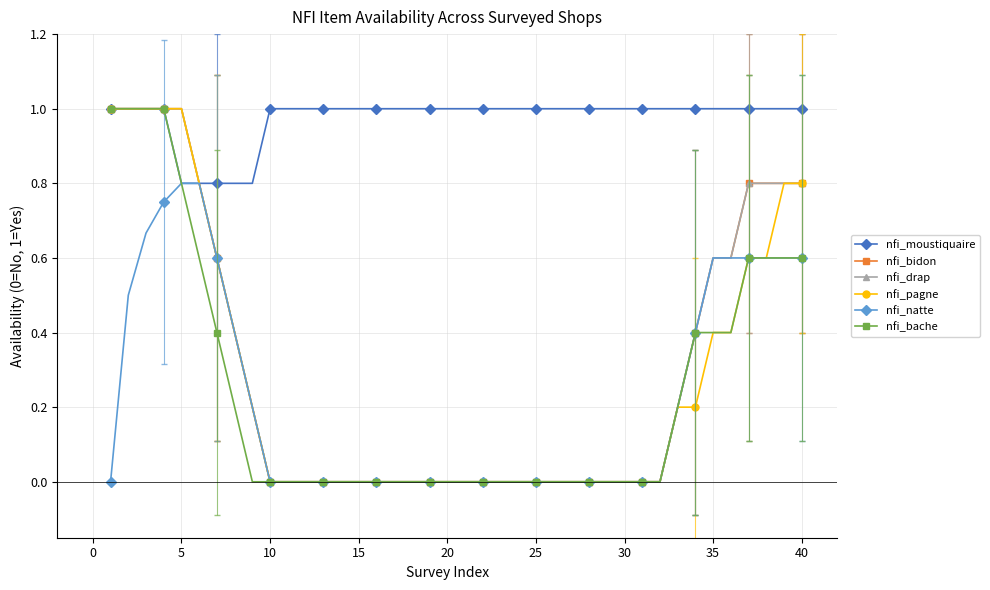

True or false: nfi_bache and nfi_natte cross at least once.

False